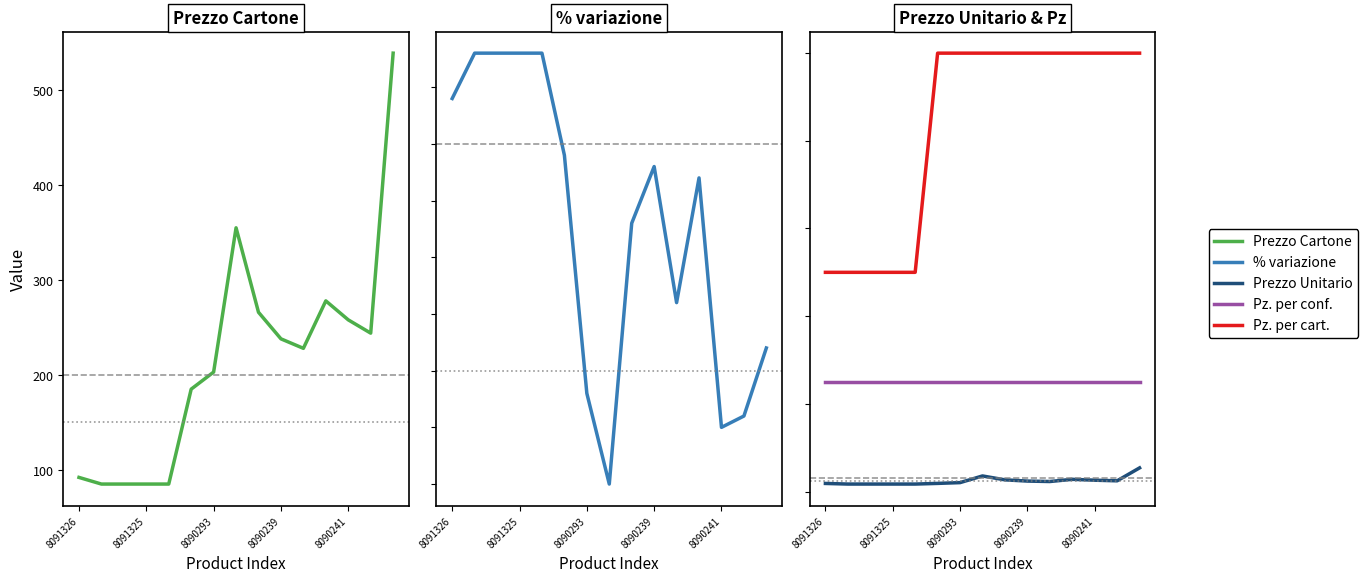

True or false: % variazione has a value of 0.1 at 10.

False